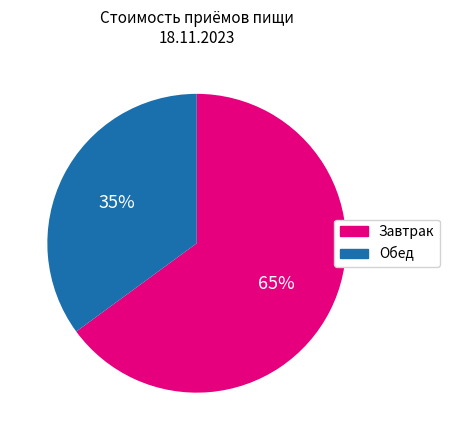

Is there any slice that represents more than half of the pie?

Yes